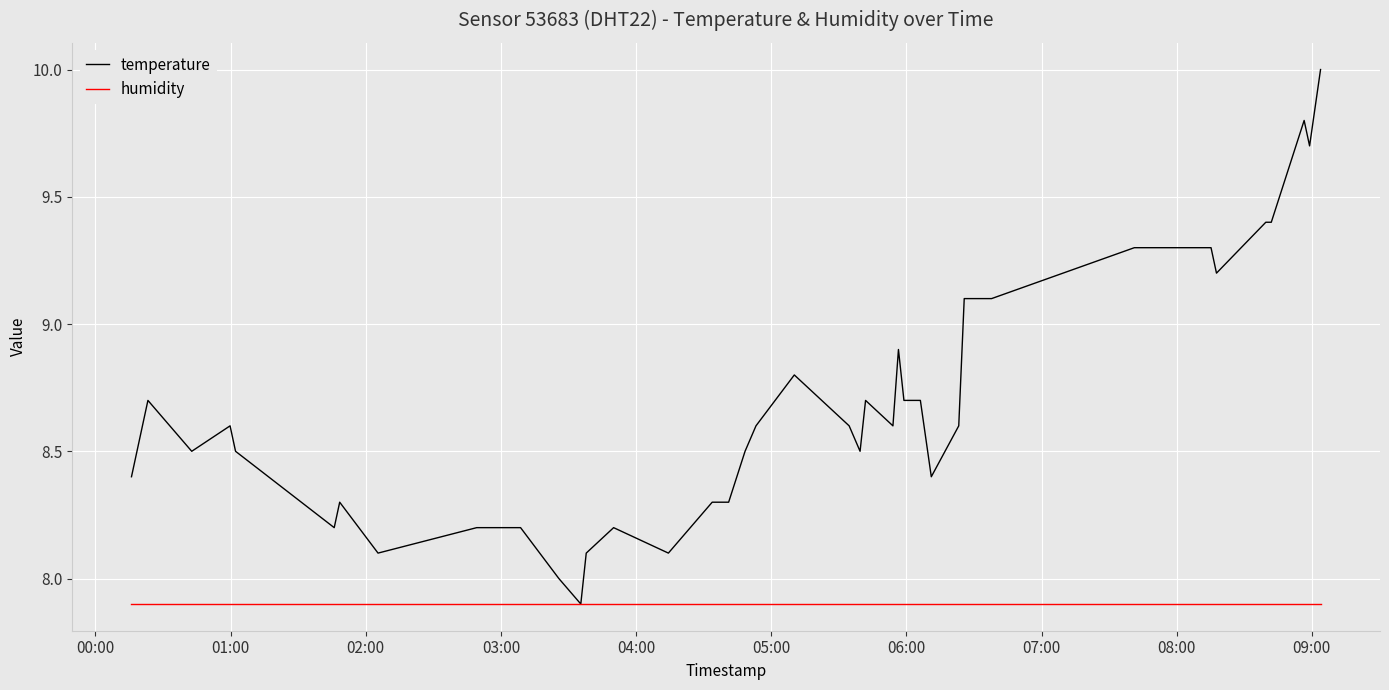

Rank the series by their maximum value, from lowest to highest.

humidity, temperature